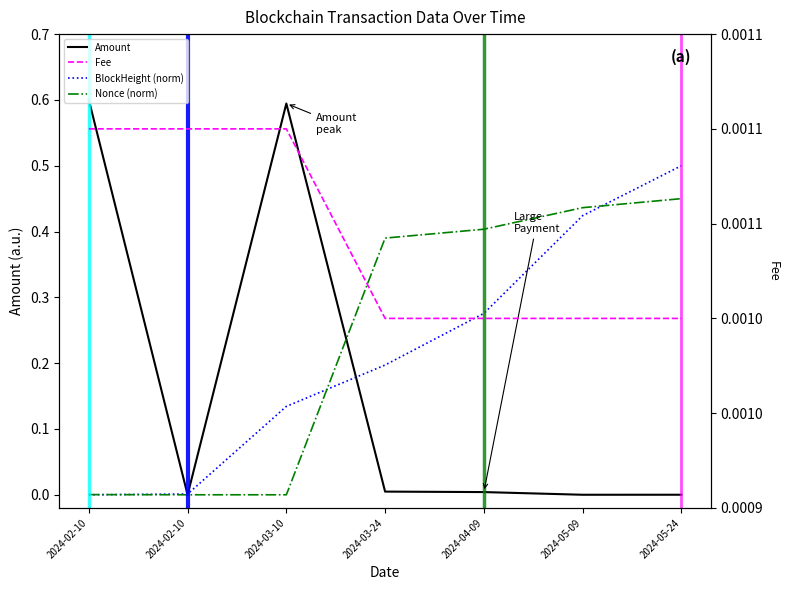

What is the greatest value displayed?

0.6